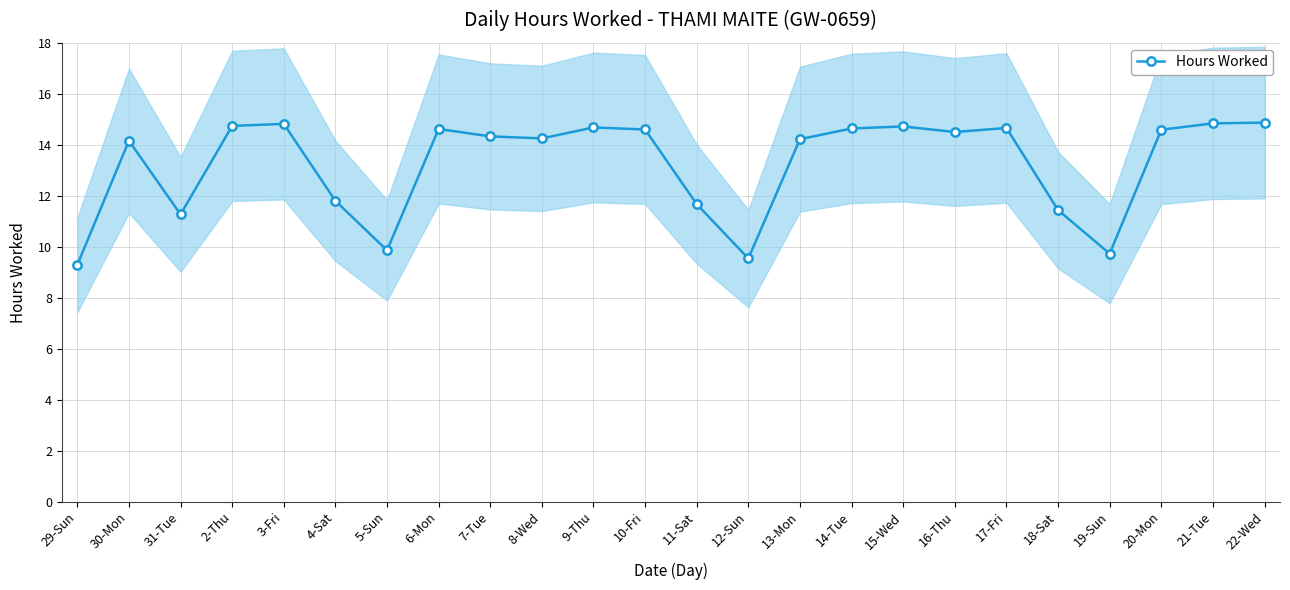

True or false: the data has more than 2 interior local peaks.

True